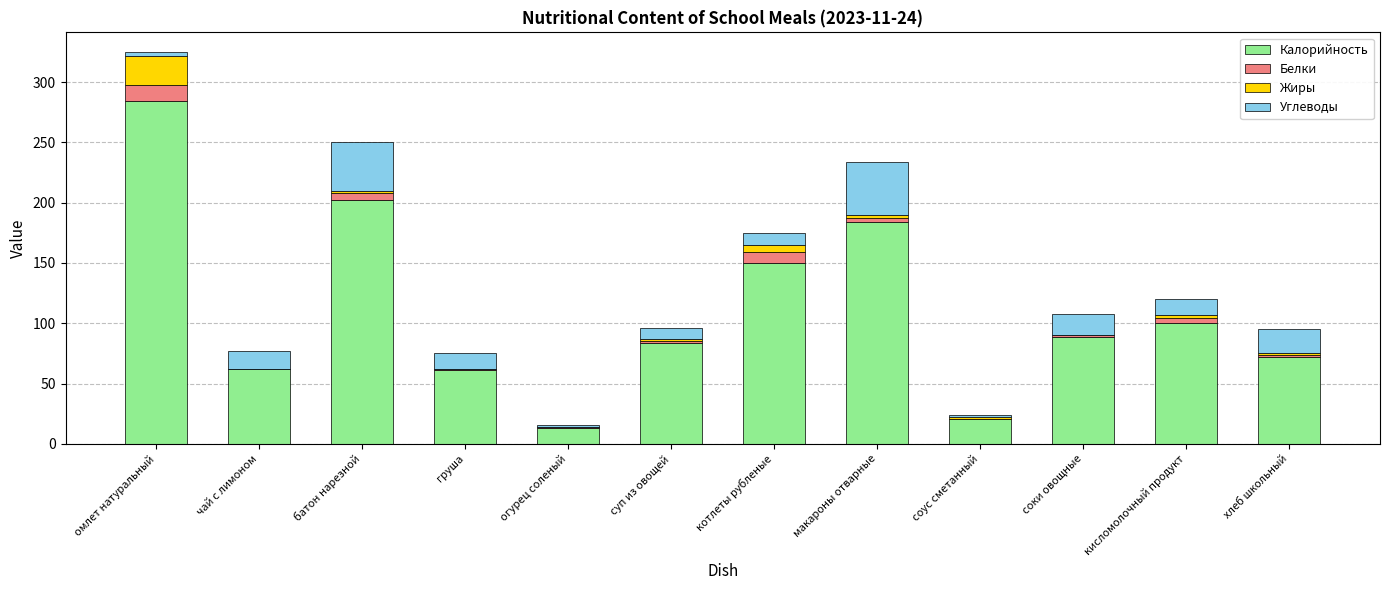

At which label does Калорийность reach its peak?

омлет натуральный